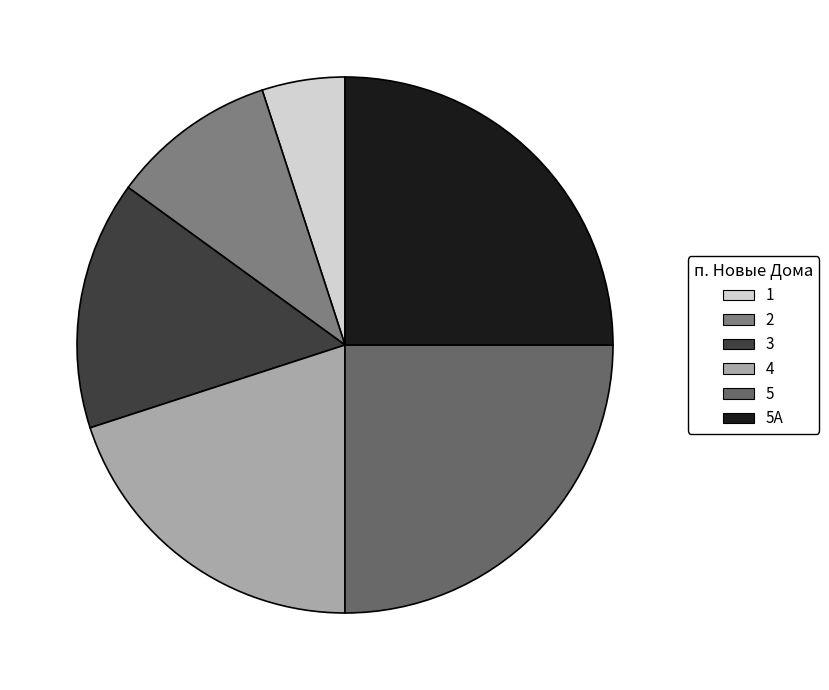

Count the number of slices in the pie.

6